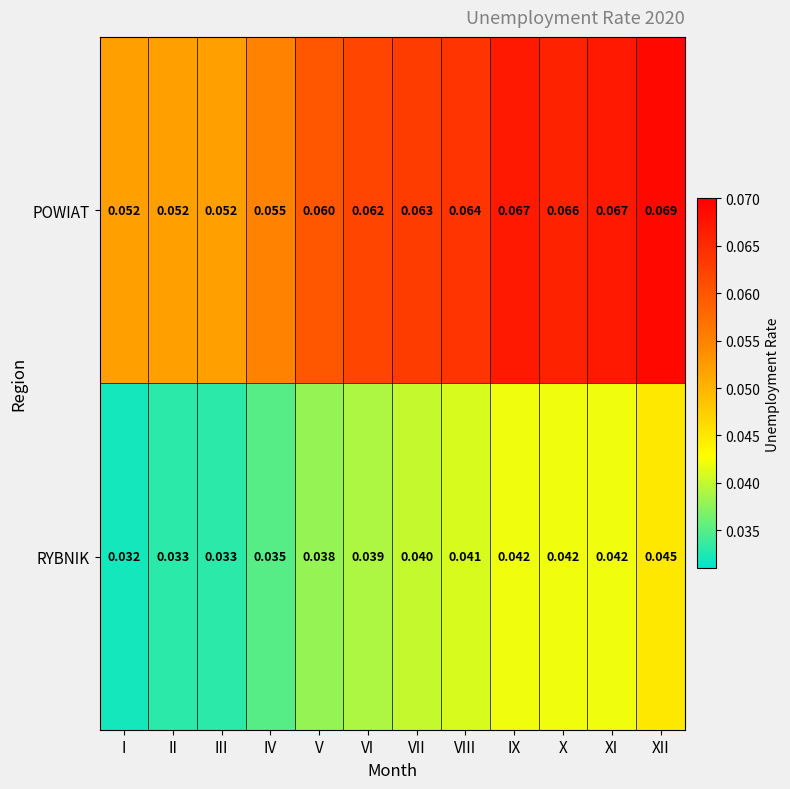

List the series in order of their peak value, lowest first.

RYBNIK, POWIAT